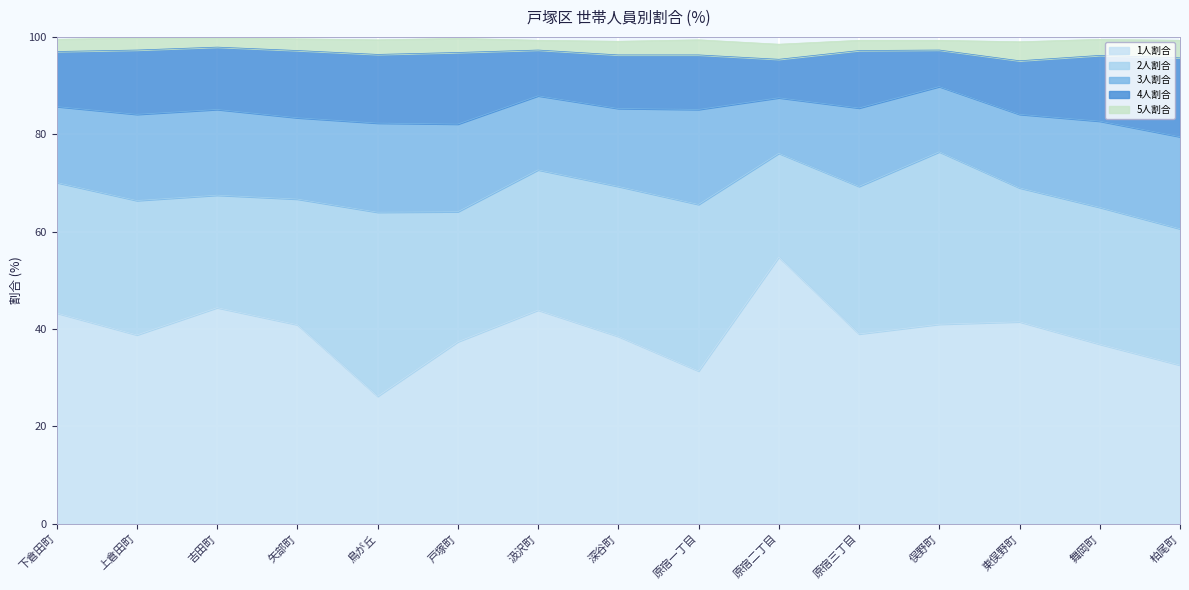

Where is the first local maximum for 3人割合?

上倉田町